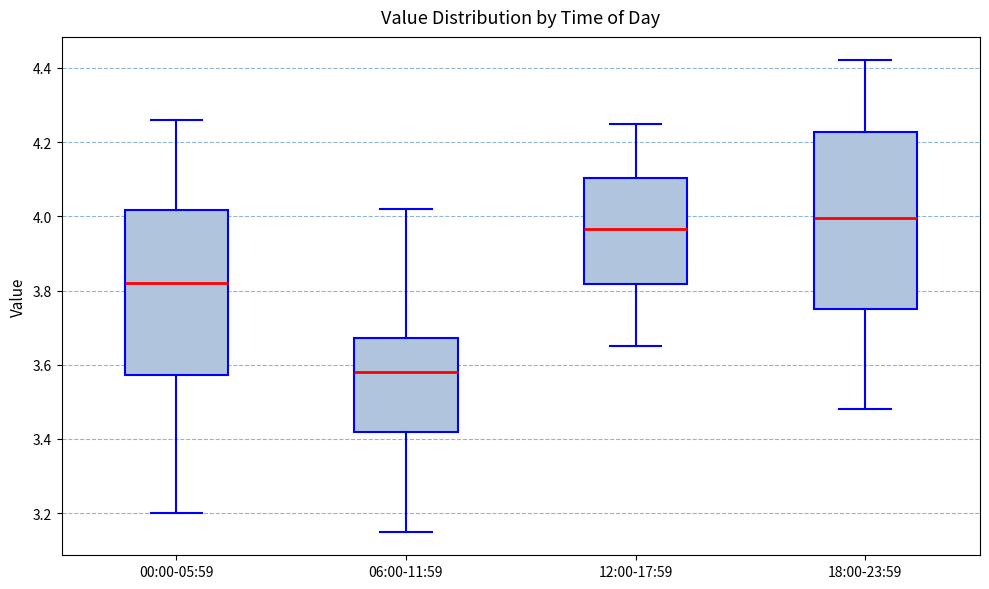

Which box is the tallest, from its lower edge to its upper edge?

18:00-23:59